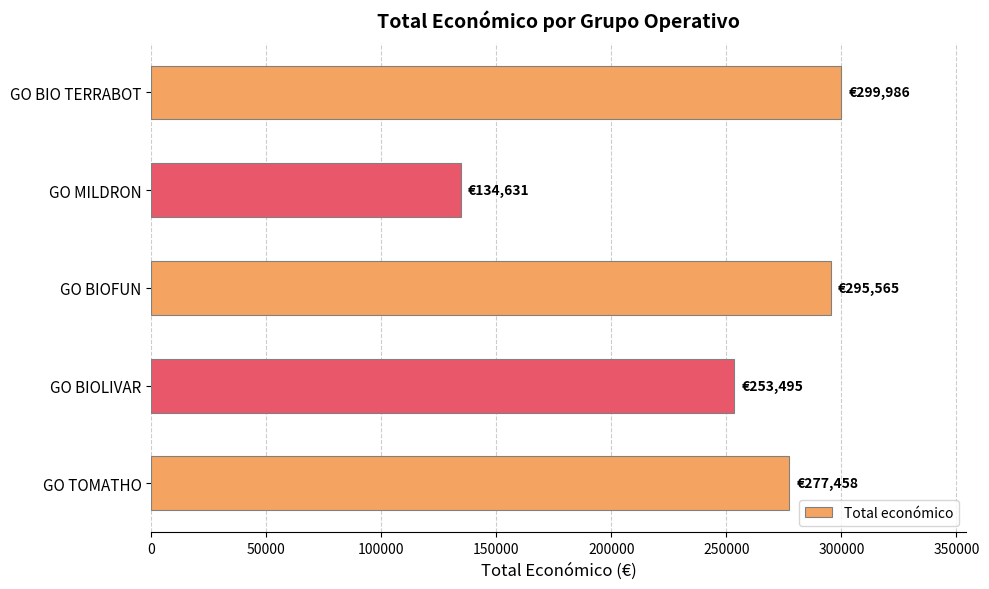

Is it true that the value at GO BIO TERRABOT is 299986?

True